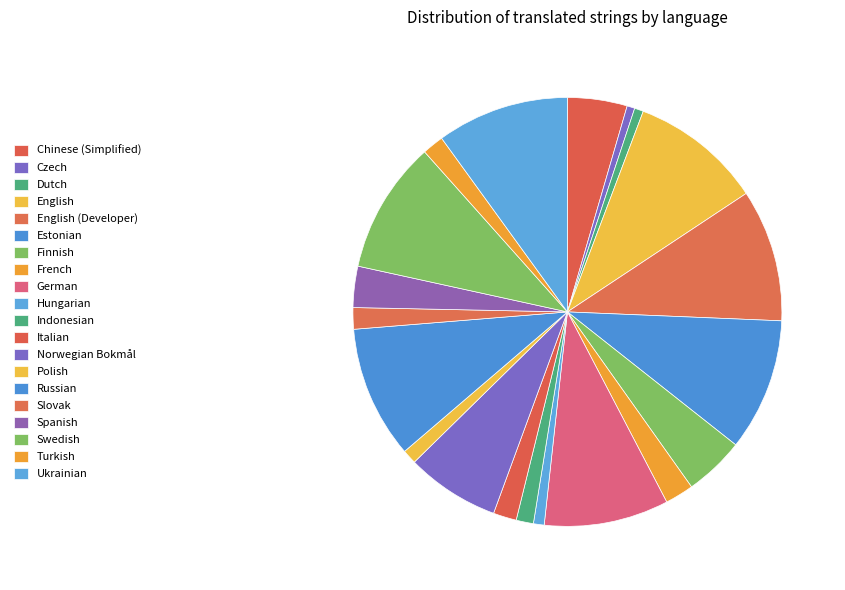

Does any single category account for the majority?

No